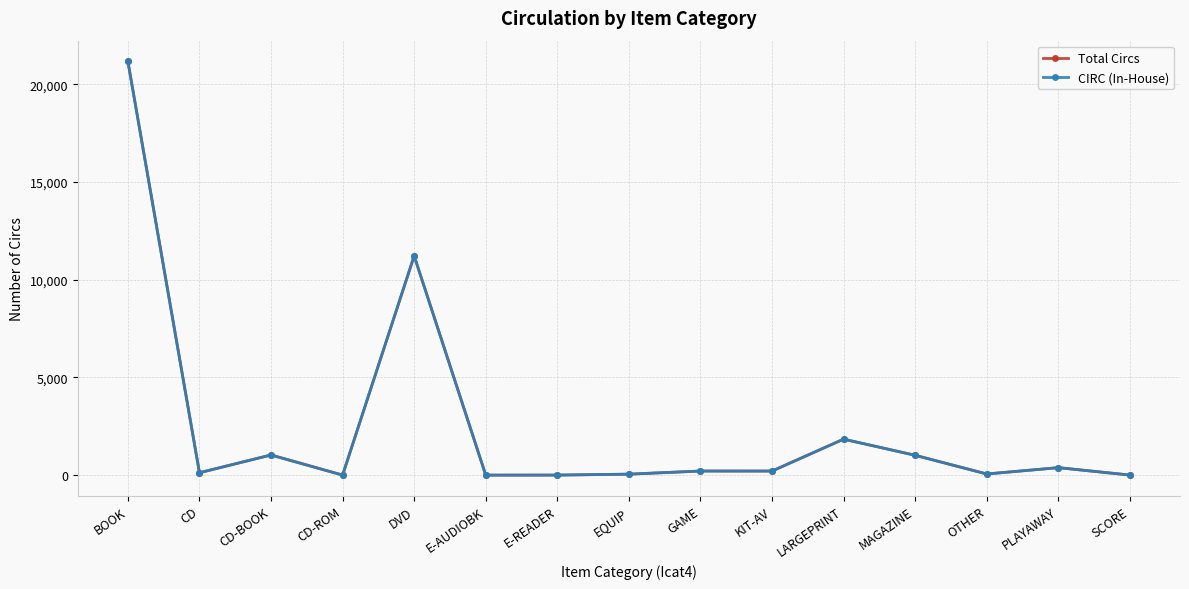

How many lines are shown in the chart?

2